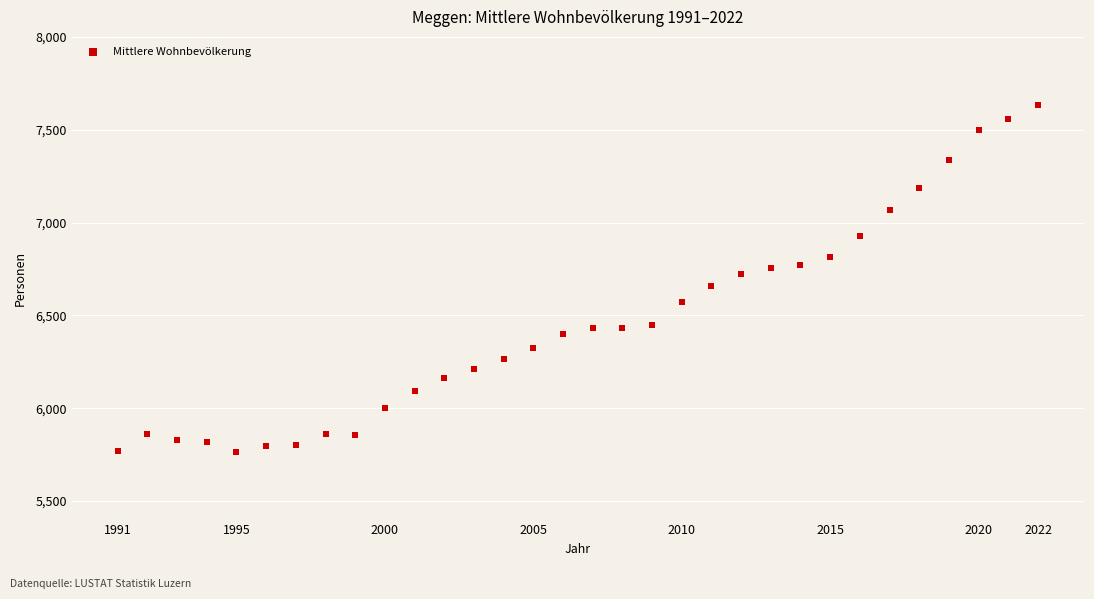

What is the range of Y values (max minus min)?

1869